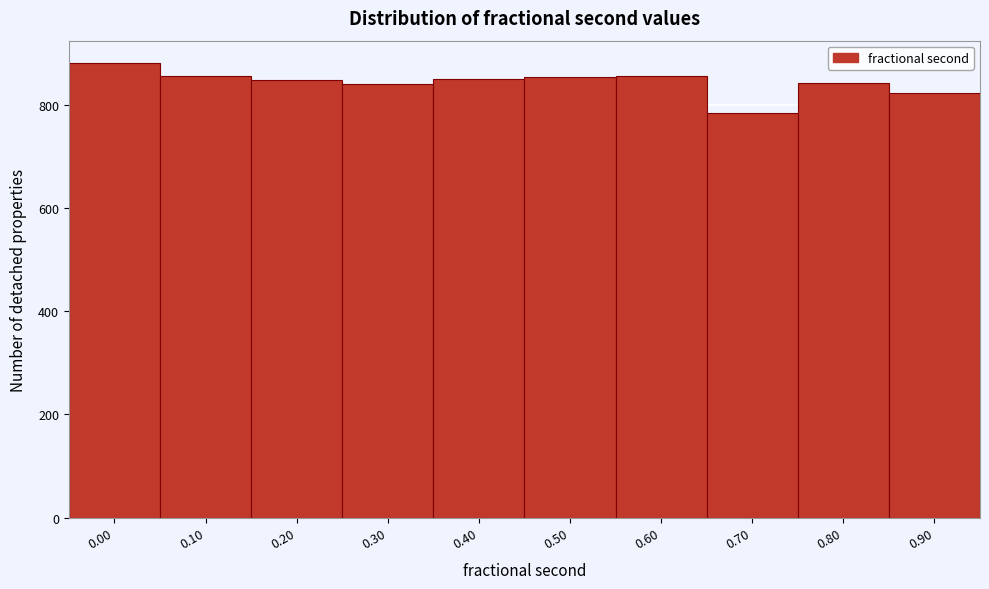

What is the value of the 9th bar from the left?

842